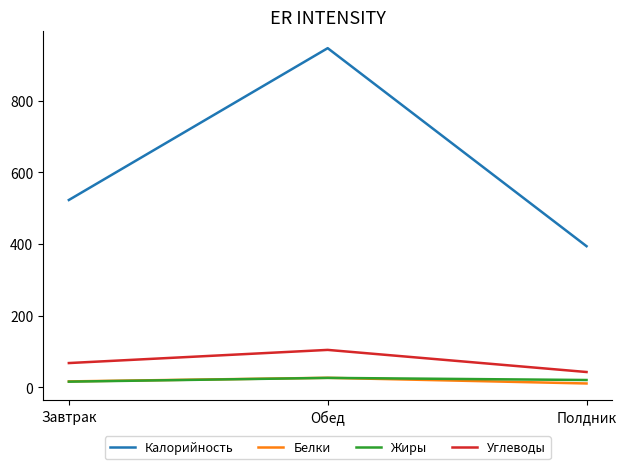

Is the value of Калорийность at Обед greater than the value of Жиры at Полдник?

Yes